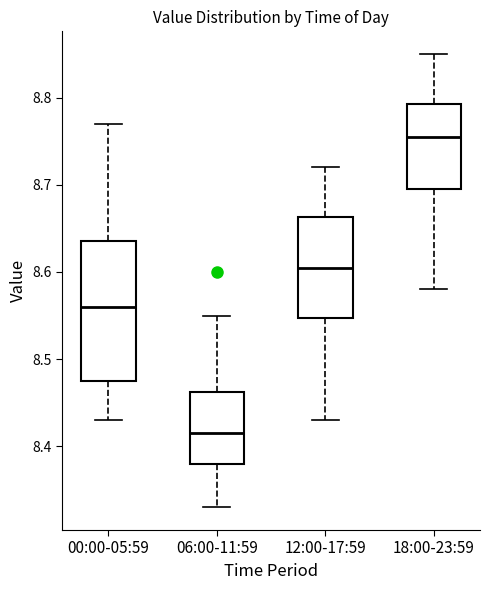

Which box has the highest median line?

18:00-23:59